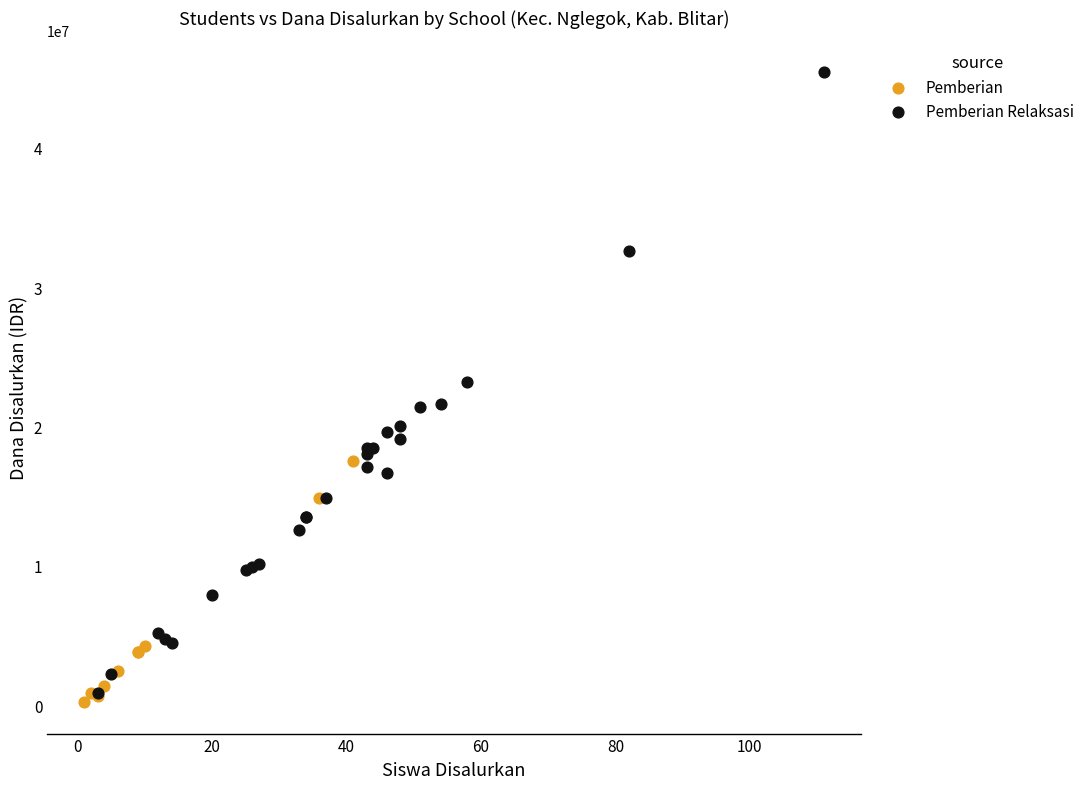

Which series has the largest Y range (max minus min)?

Pemberian Relaksasi